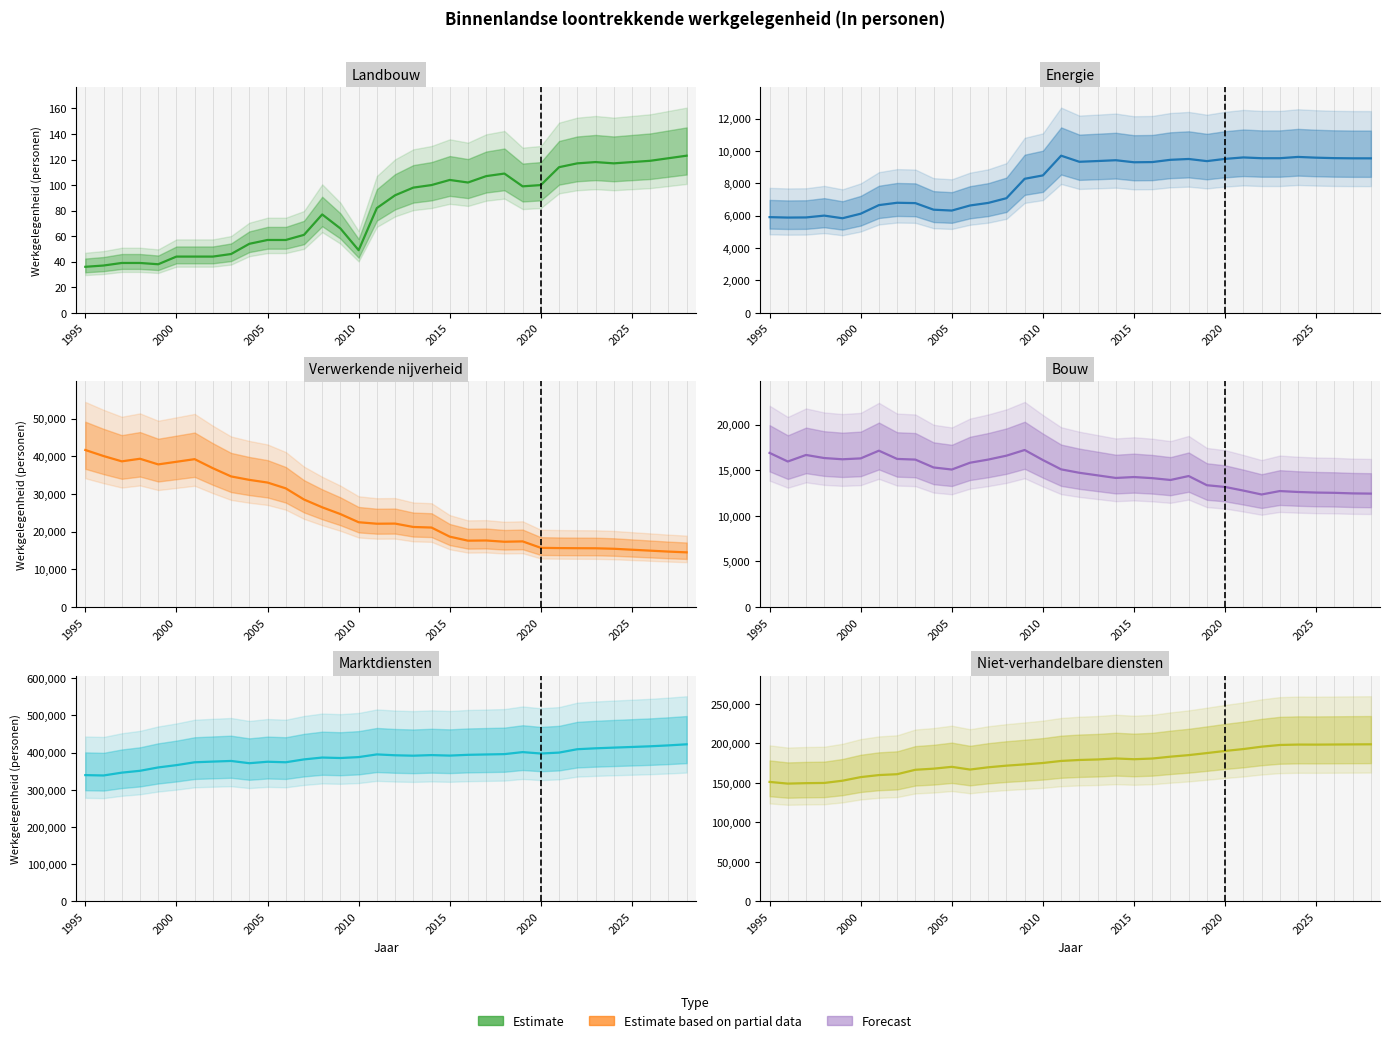

Count the number of data series in this chart.

6